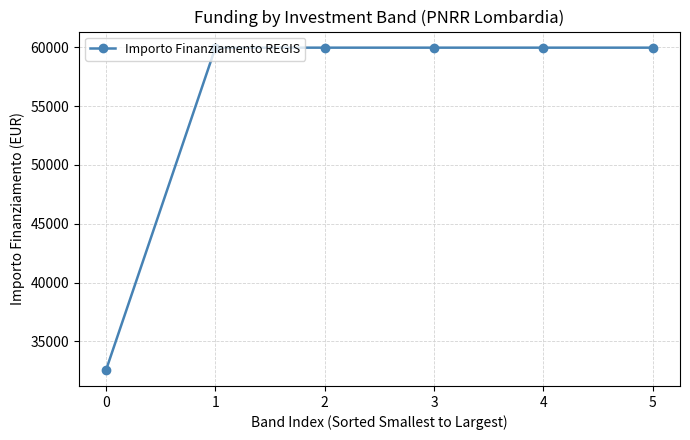

The value at 5 is 59966. True or false?

True